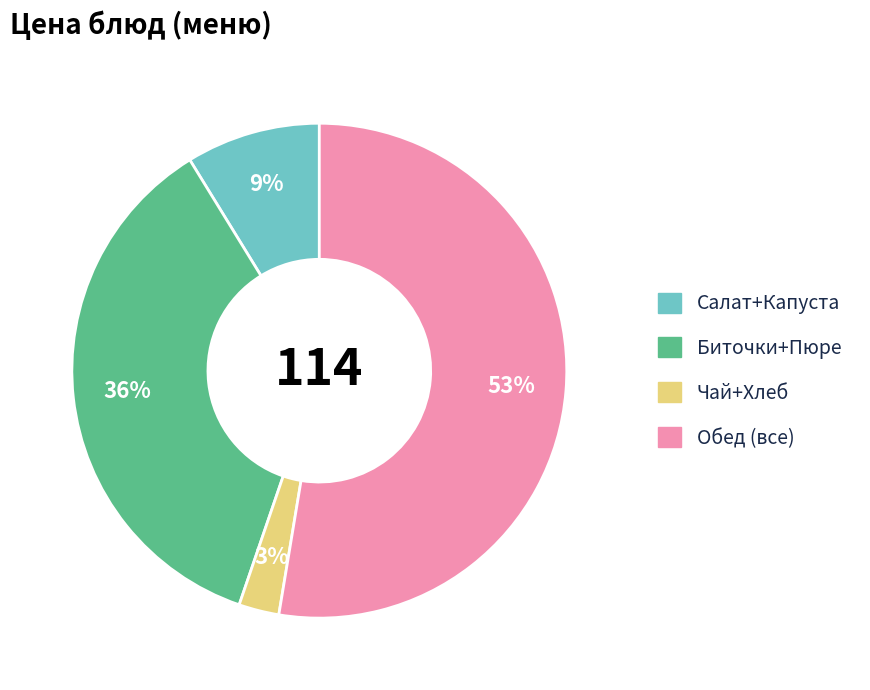

True or false: Биточки+Пюре accounts for 36% of the total.

True